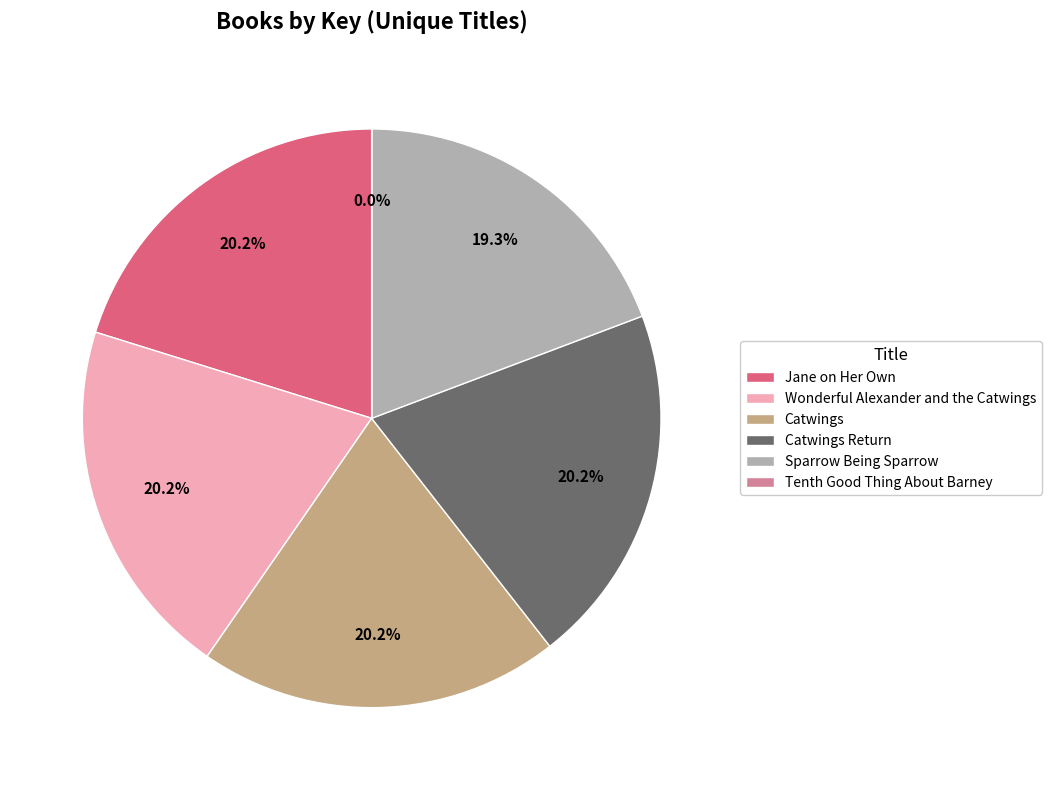

To the nearest percent, what portion does Jane on Her Own represent?

20%